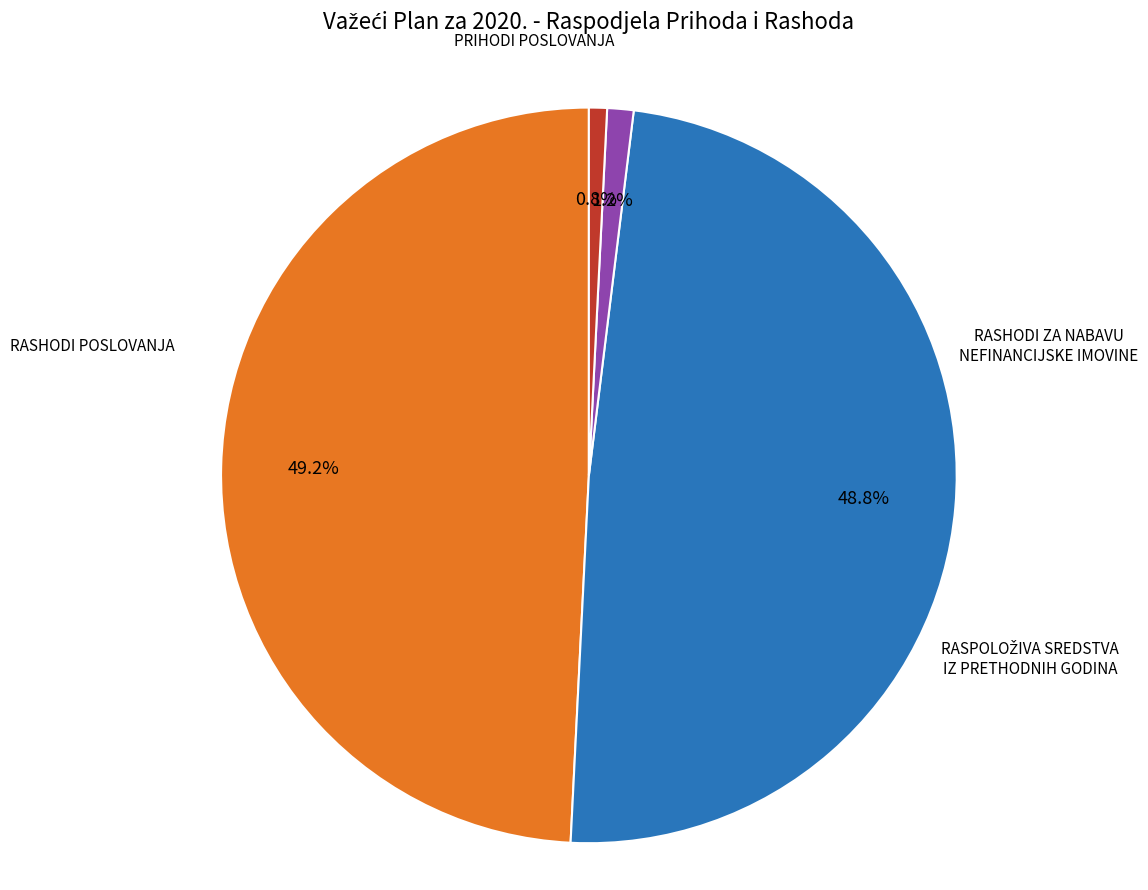

What percentage is the RASHODI ZA NABAVU NEFINANCIJSKE IMOVINE slice, to the nearest percent?

1%